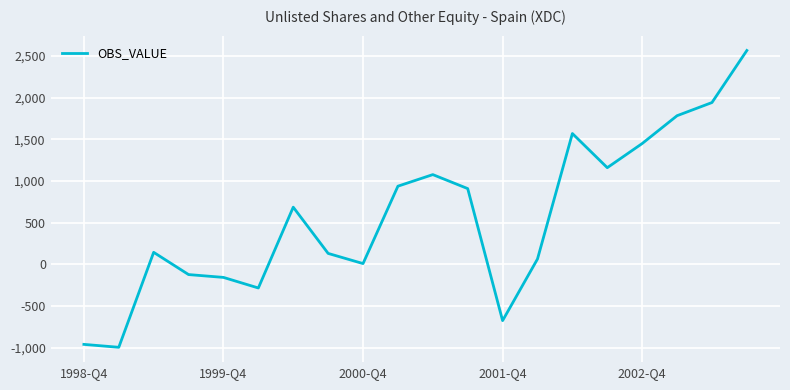

How many series are shown in this chart?

1